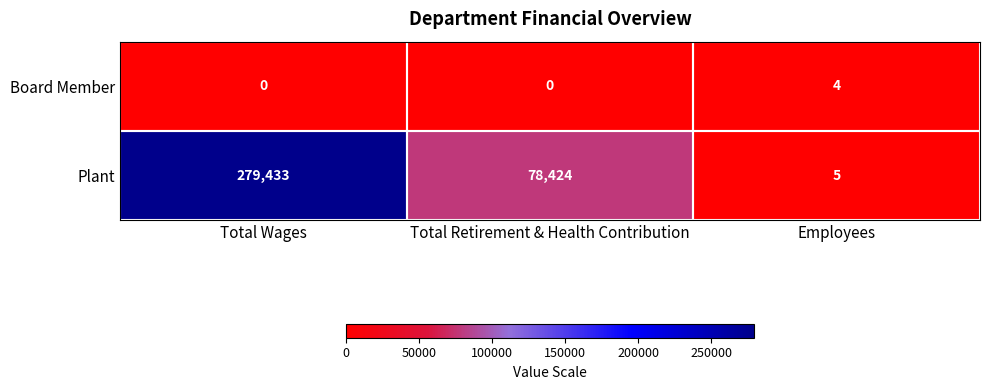

What is the total value across all series at Employees?

9